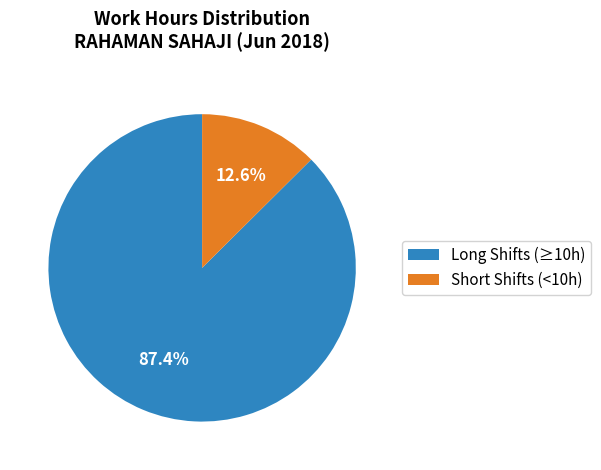

Rank the categories by value from highest to lowest.

Long Shifts (≥10h), Short Shifts (<10h)